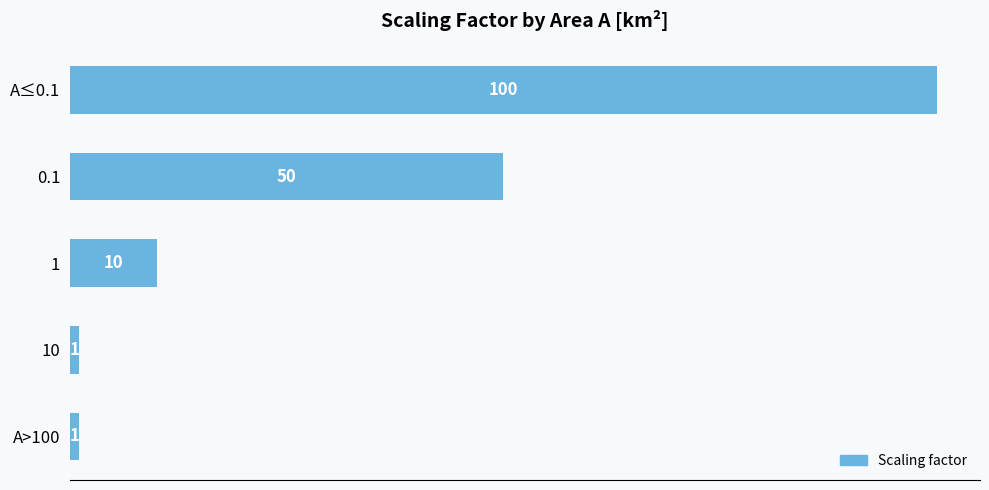

Reading top to bottom, list all the values displayed in this chart.

100	50	10	1	1